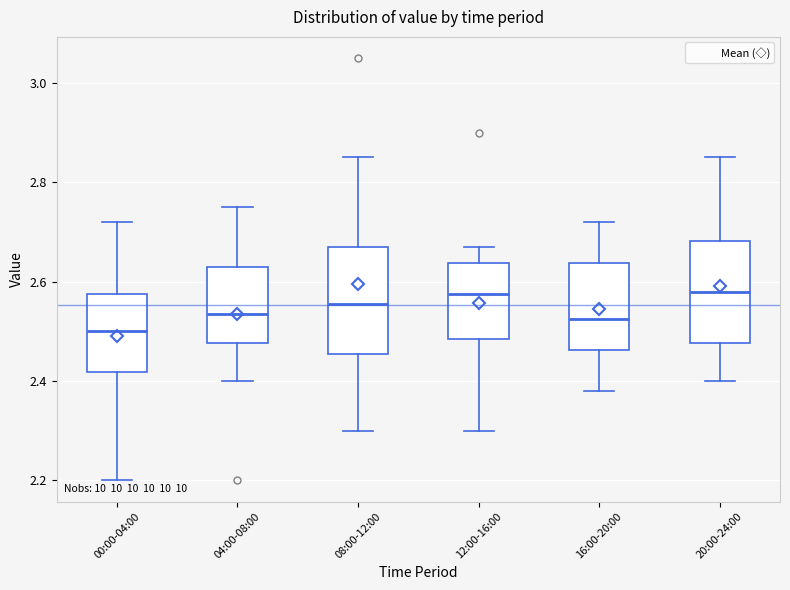

Where does the lower whisker of the box for 16:00-20:00 end on the y-axis? The values are not printed on the chart, so give them approximately, as read against the axis.

2.38